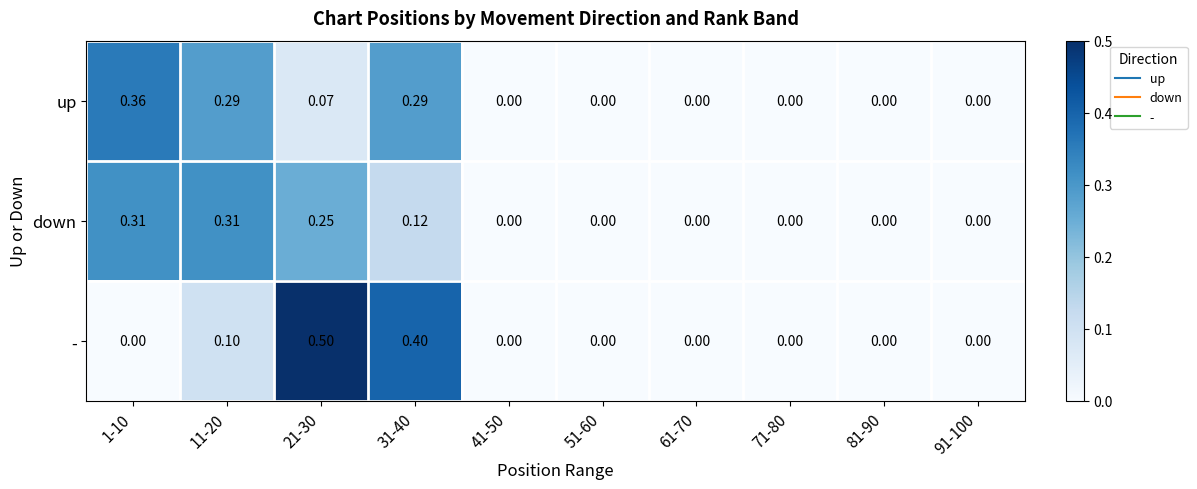

How many series are shown in this chart?

3